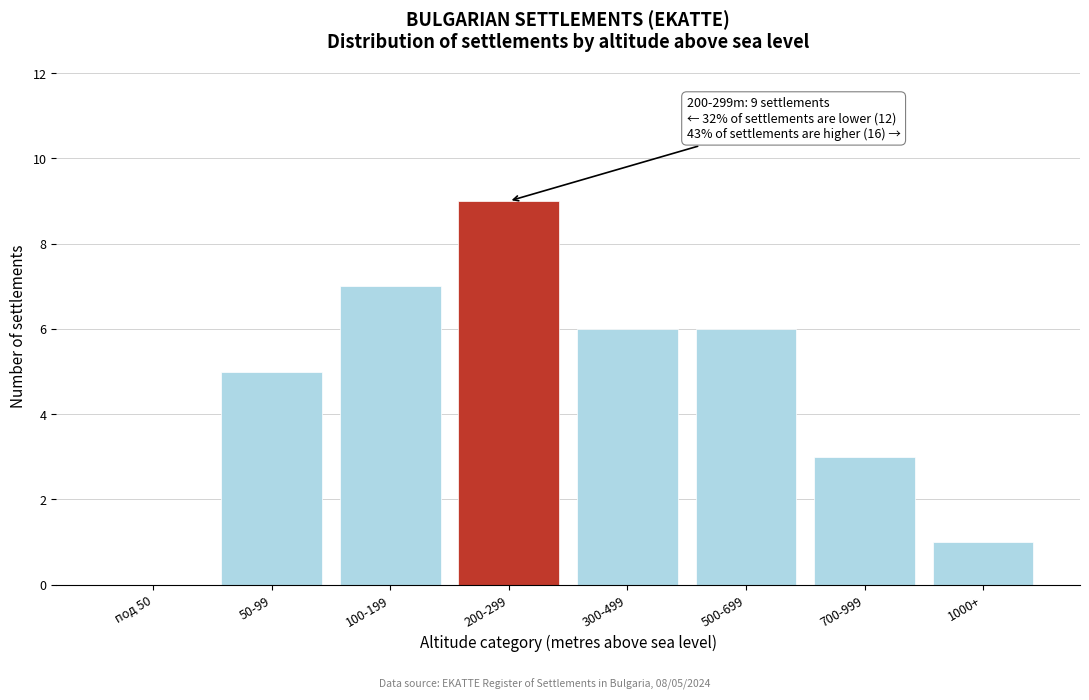

Reading left to right, transcribe all the data shown in this chart.

под 50=0	50-99=5	100-199=7	200-299=9	300-499=6	500-699=6	700-999=3	1000+=1